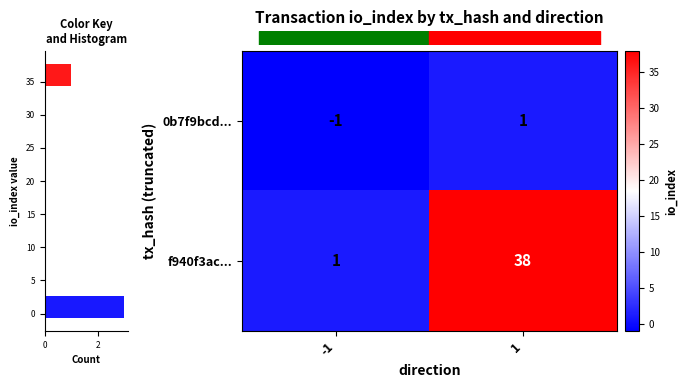

What is the smallest value displayed?

-1